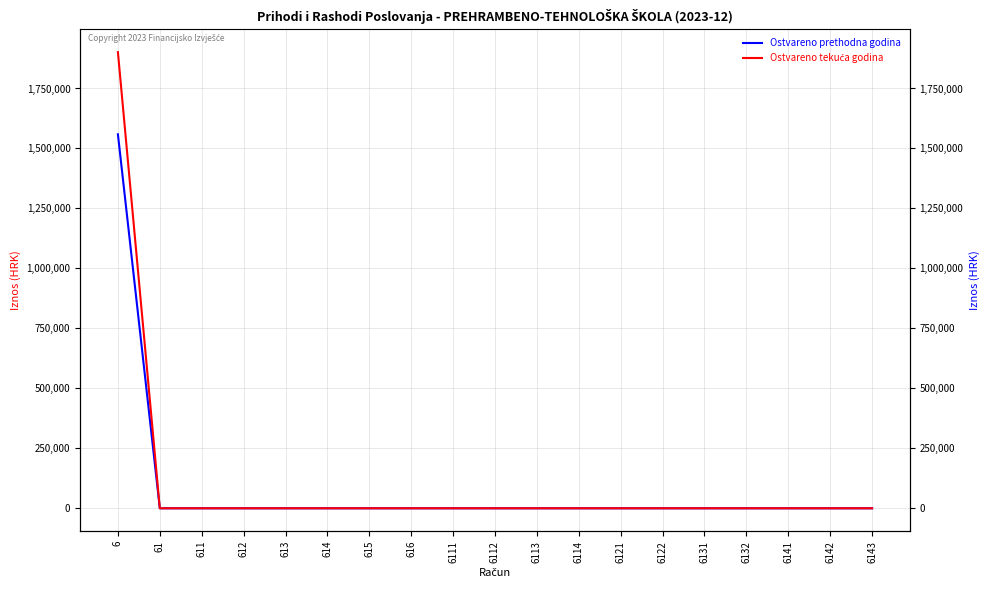

How many values in the Ostvareno prethodna godina series exceed 0?

1